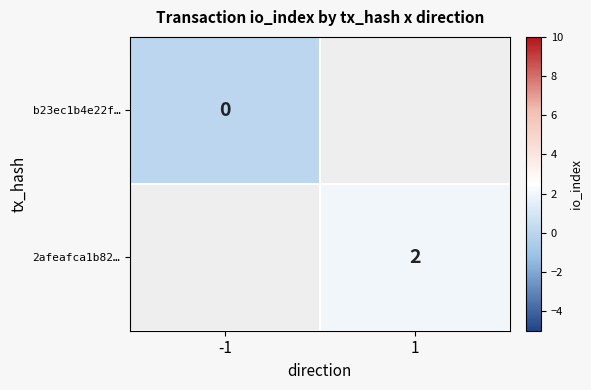

The value of 2afeafca1b82… at 1 is 2.8. True or false?

False